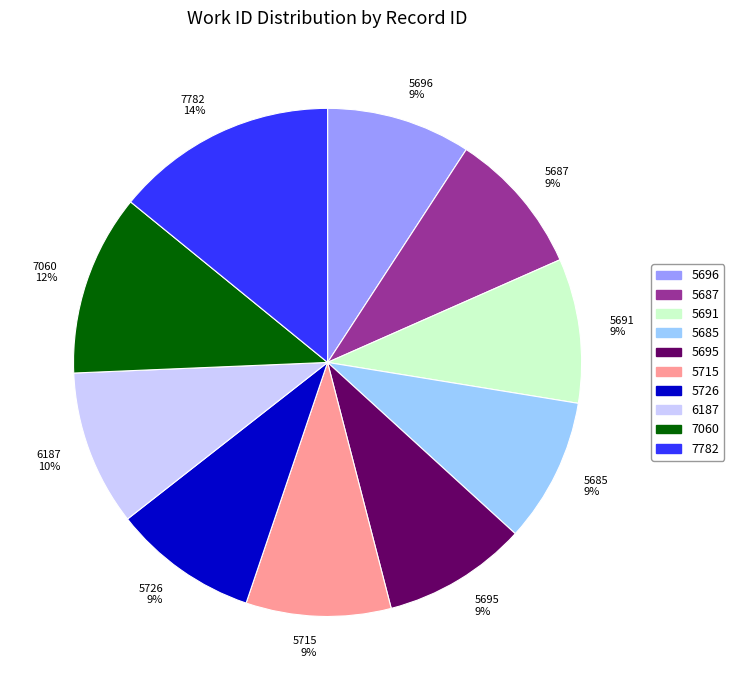

Approximately how many times larger is the value at 5691 compared to 5715?

1.0